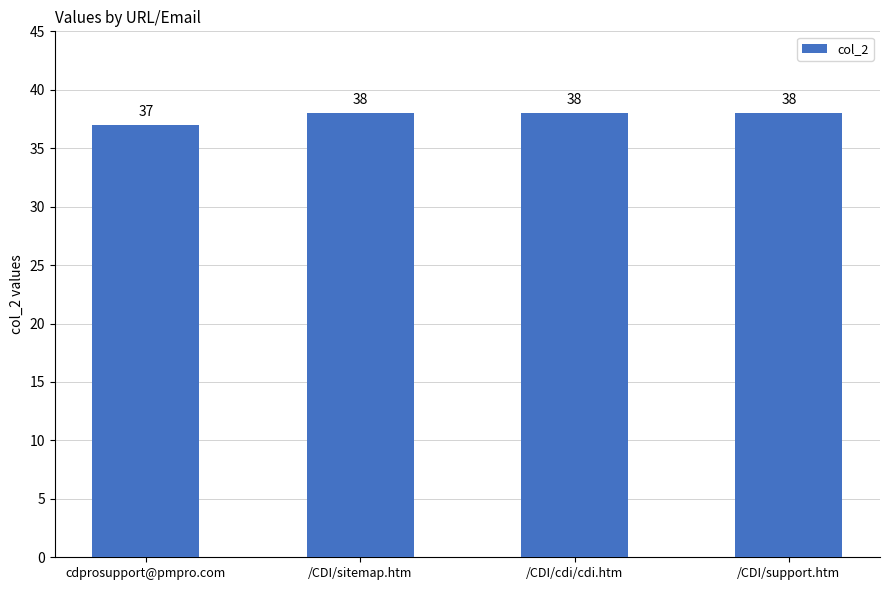

What is the ratio of the value at /CDI/sitemap.htm to the value at /CDI/cdi/cdi.htm?

1.0